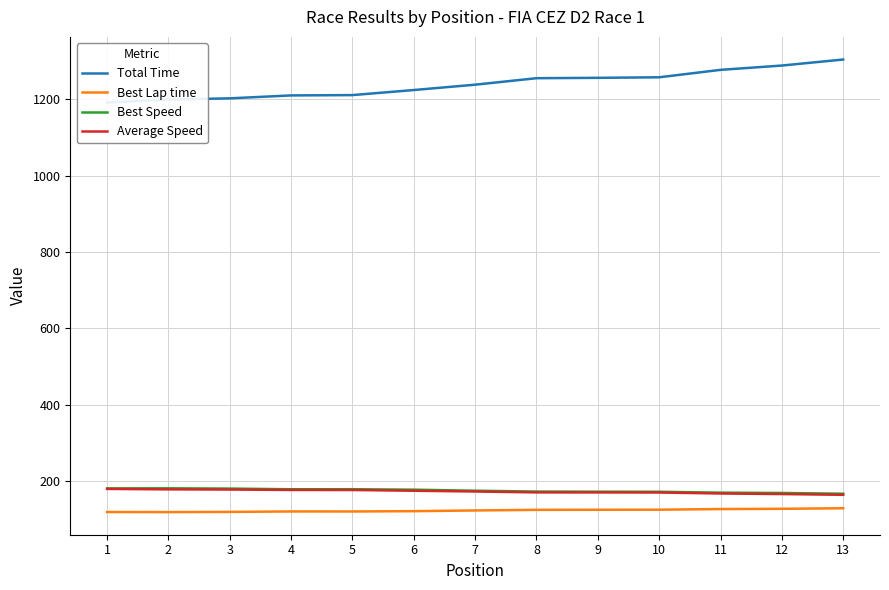

At which label does Average Speed first exceed 172?

1